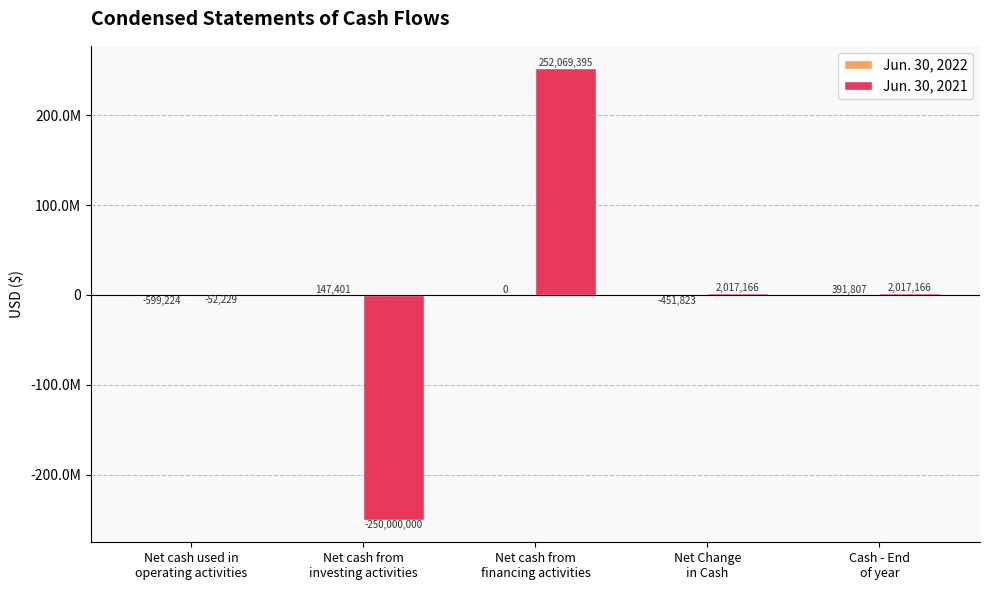

Which category has the lowest value in the Jun. 30, 2022 series?

Net cash used in
operating activities